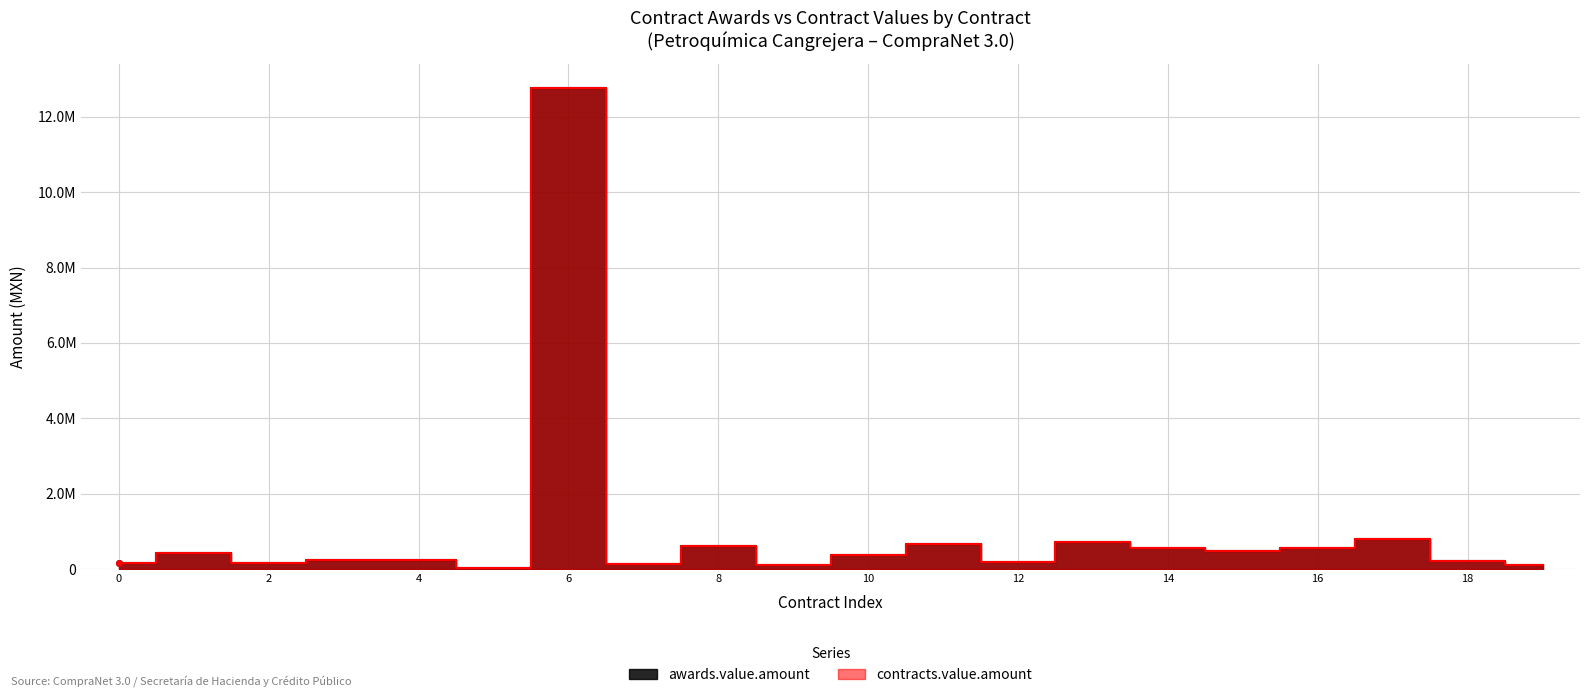

What is the value of the contracts.value.amount point at the 6th from the left?

21364.2